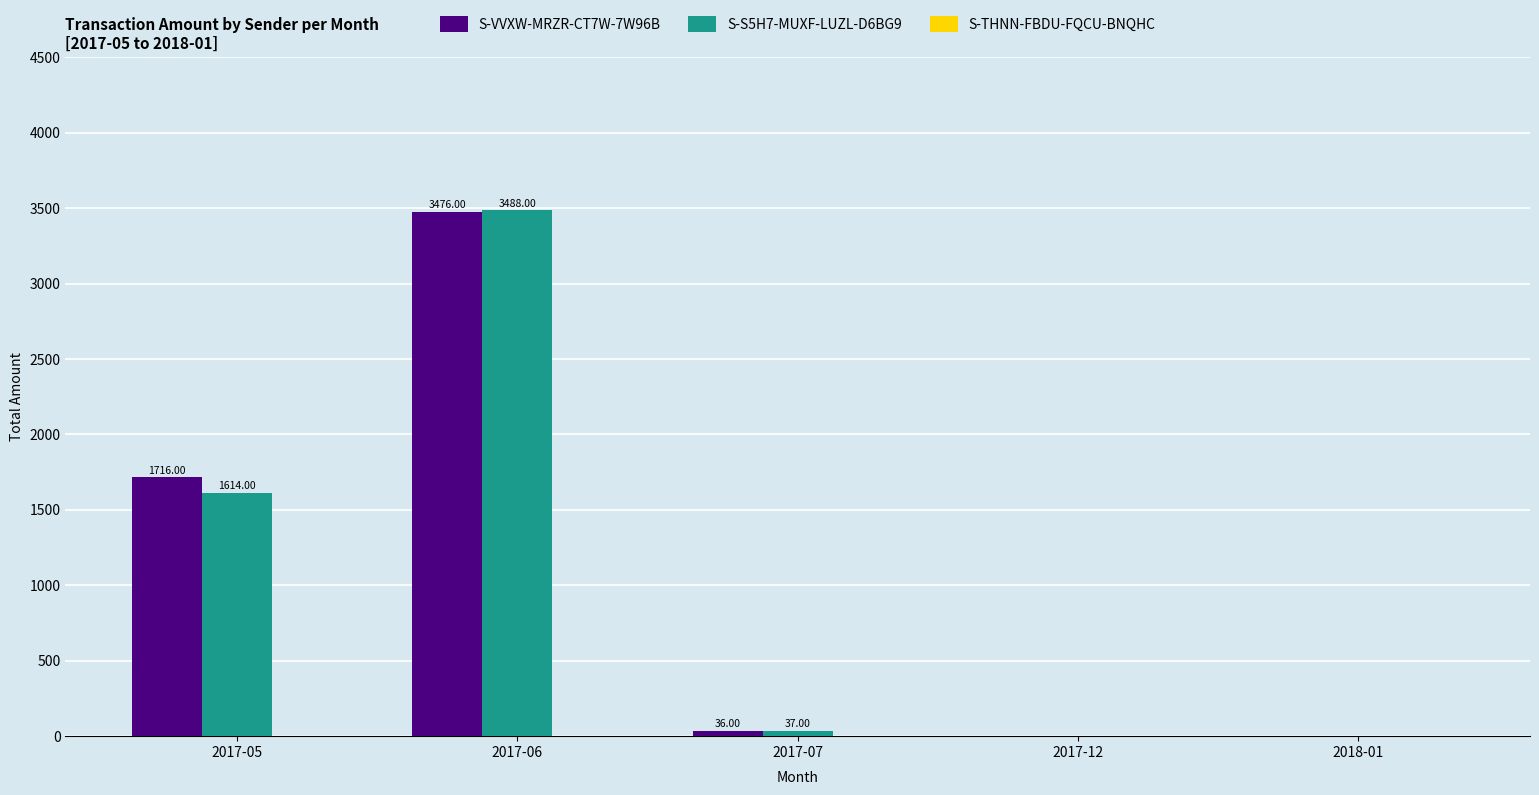

At which category is the sum across all series the highest?

2017-06